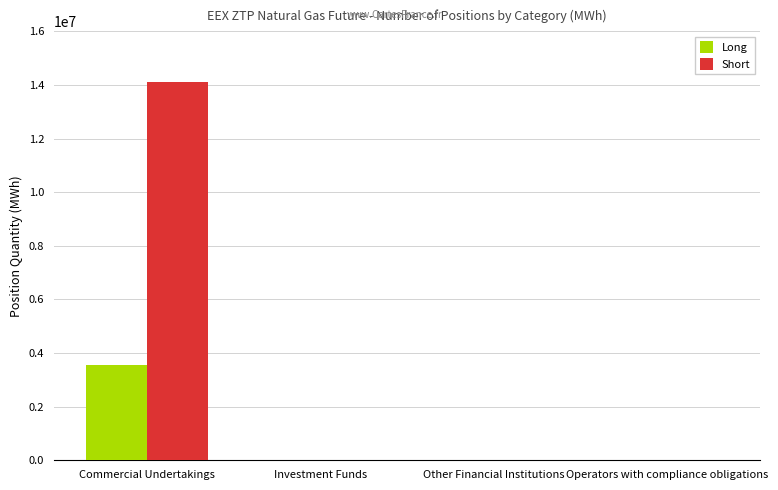

Reading left to right, transcribe all the data shown in this chart.

Long: 3571230	0	0	0
Short: 14104460	0	0	0